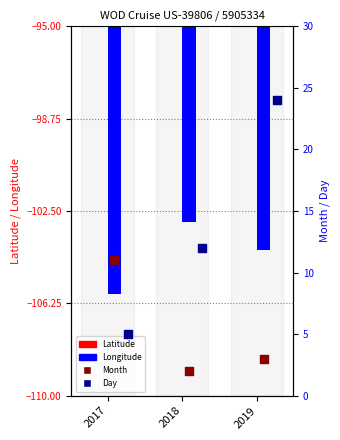

Which series contains the highest Y value?

Day